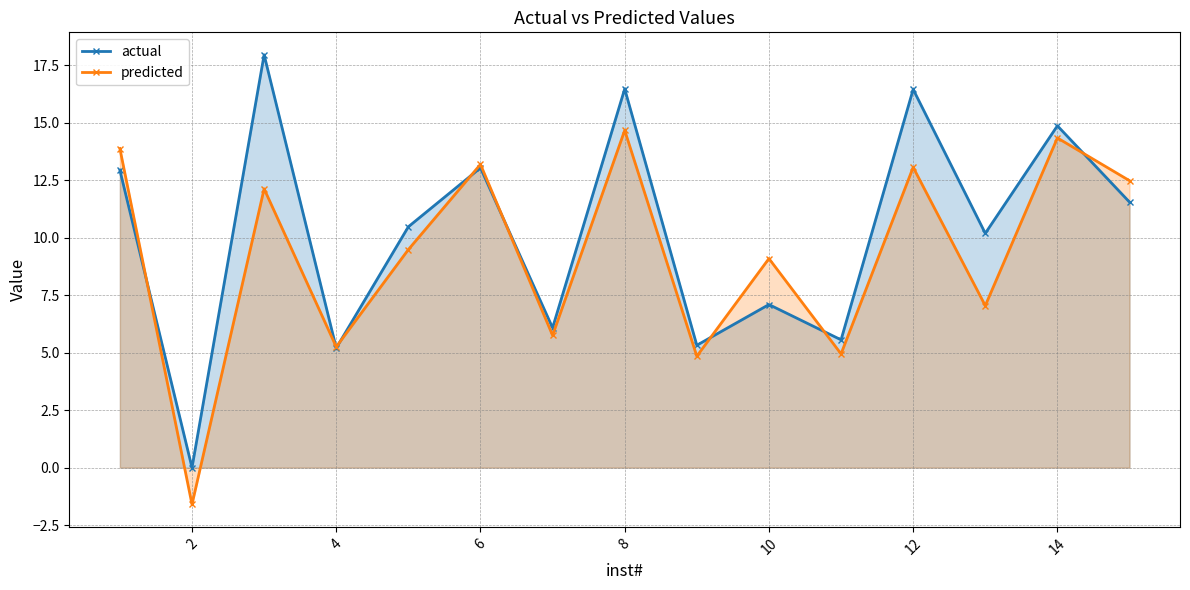

How many distinct data groups are displayed?

2